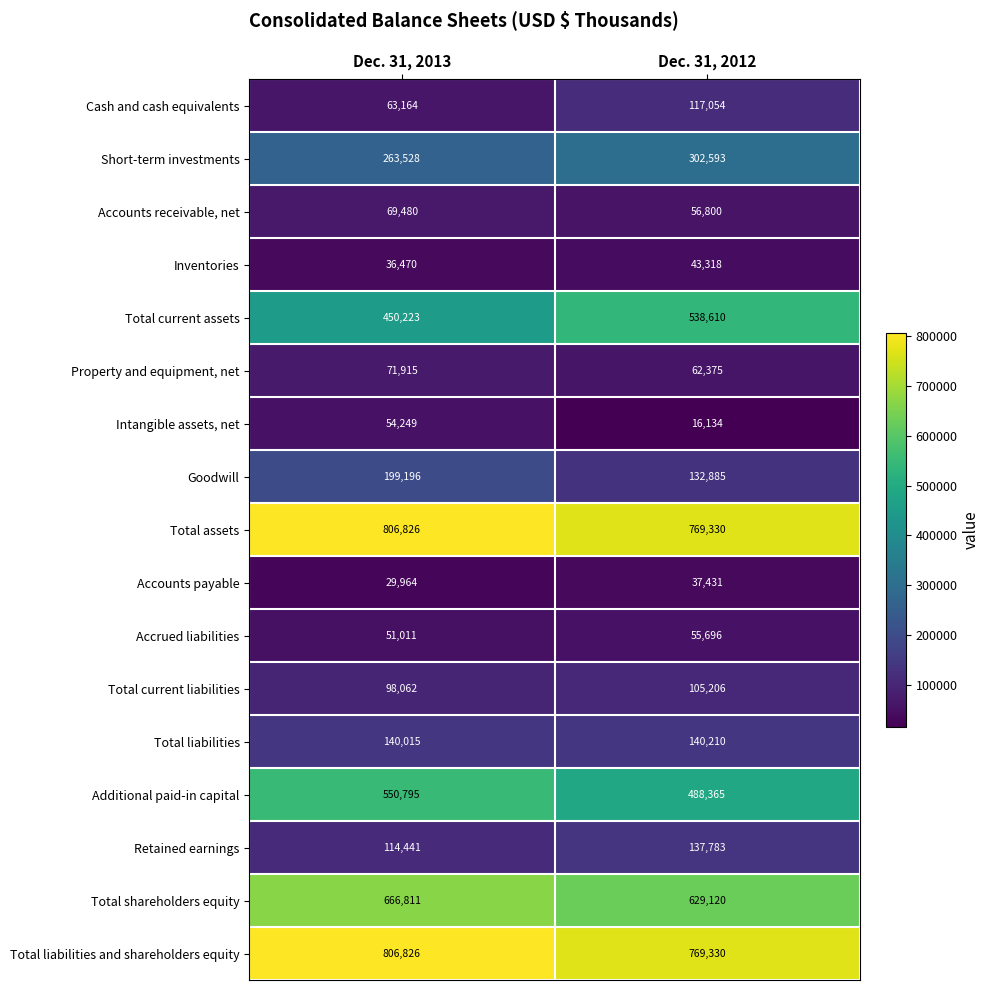

At which category is the sum across all series the highest?

Dec. 31, 2013